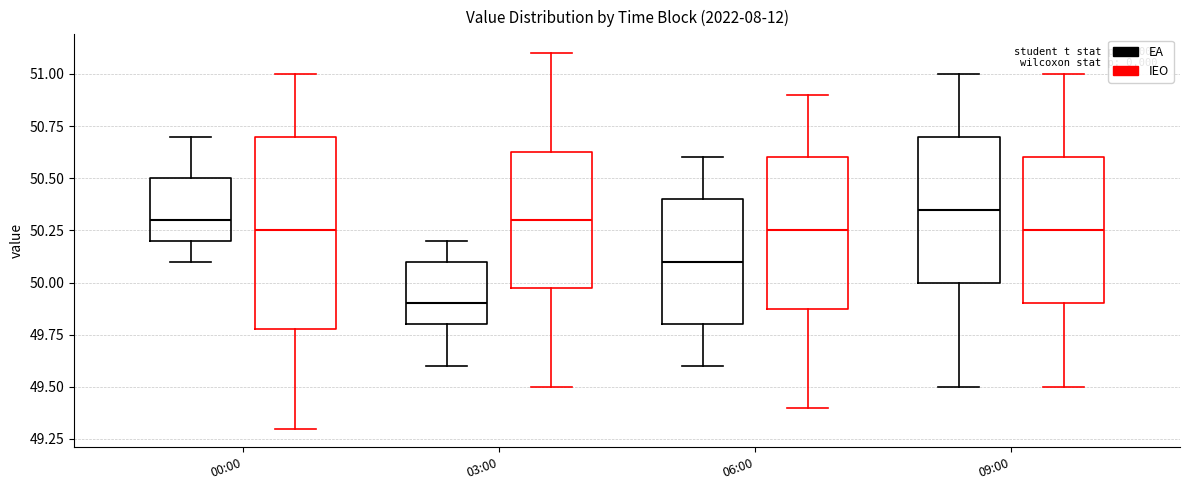

Which box's median line is the lowest?

03:00 (EA)